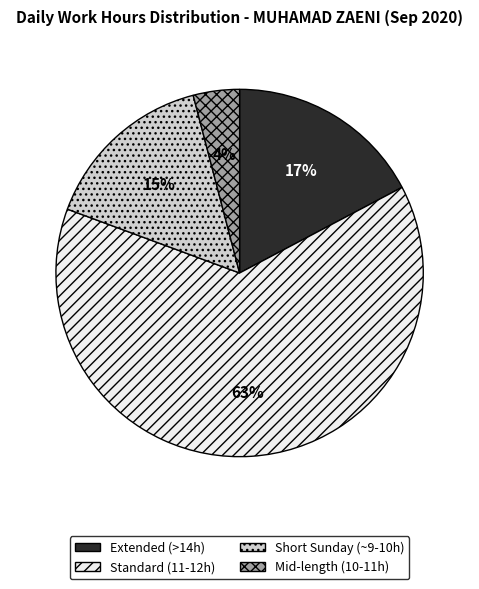

The Extended (>14h) slice represents 17% of the pie. True or false?

True